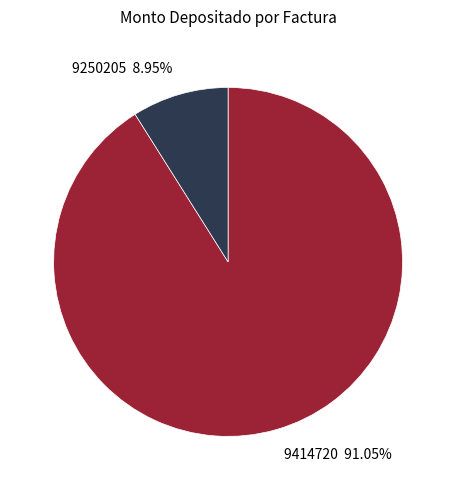

Count the number of slices in the pie.

2